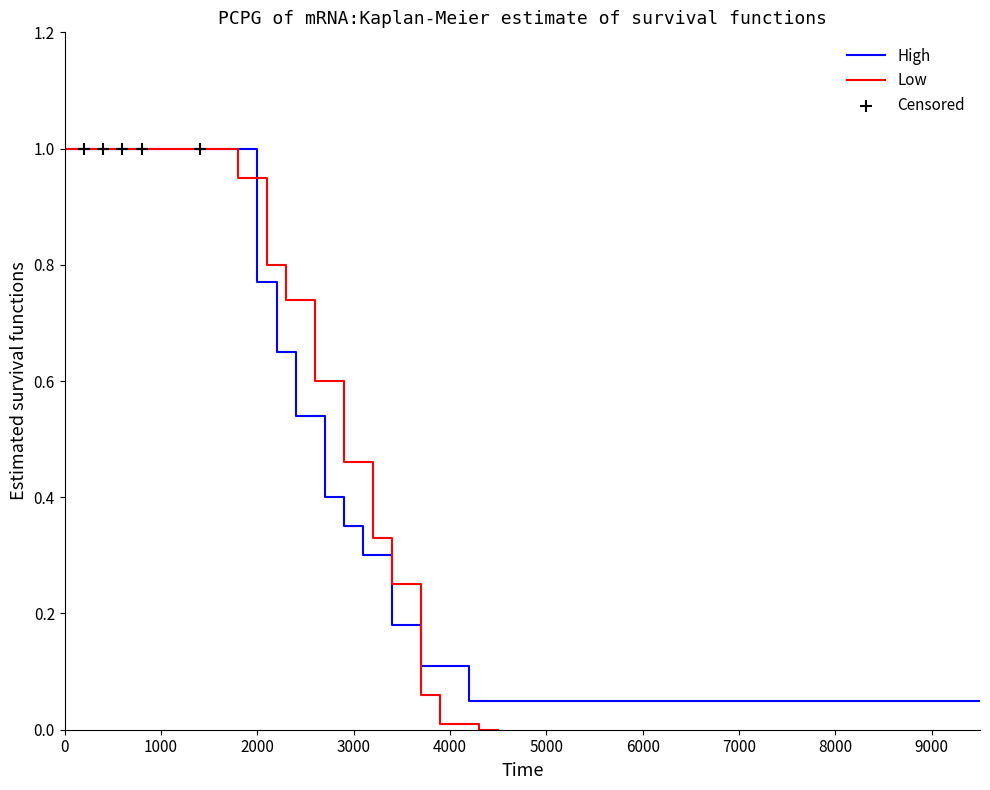

Which series has the largest total across all categories?

High